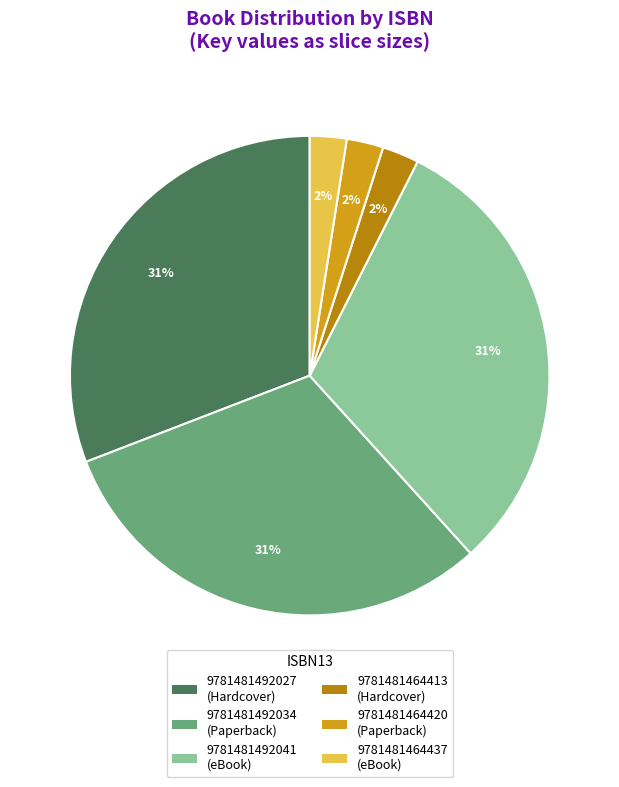

To the nearest percent, what is the average slice percentage?

17%